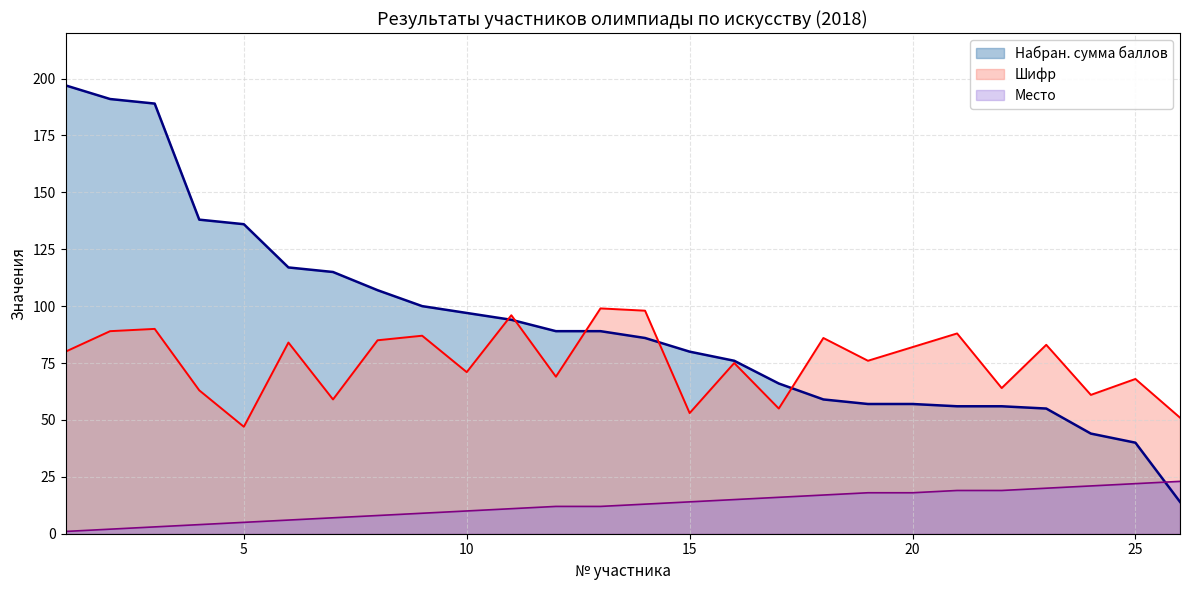

The value of Набран. сумма баллов at 4 is 81. True or false?

False